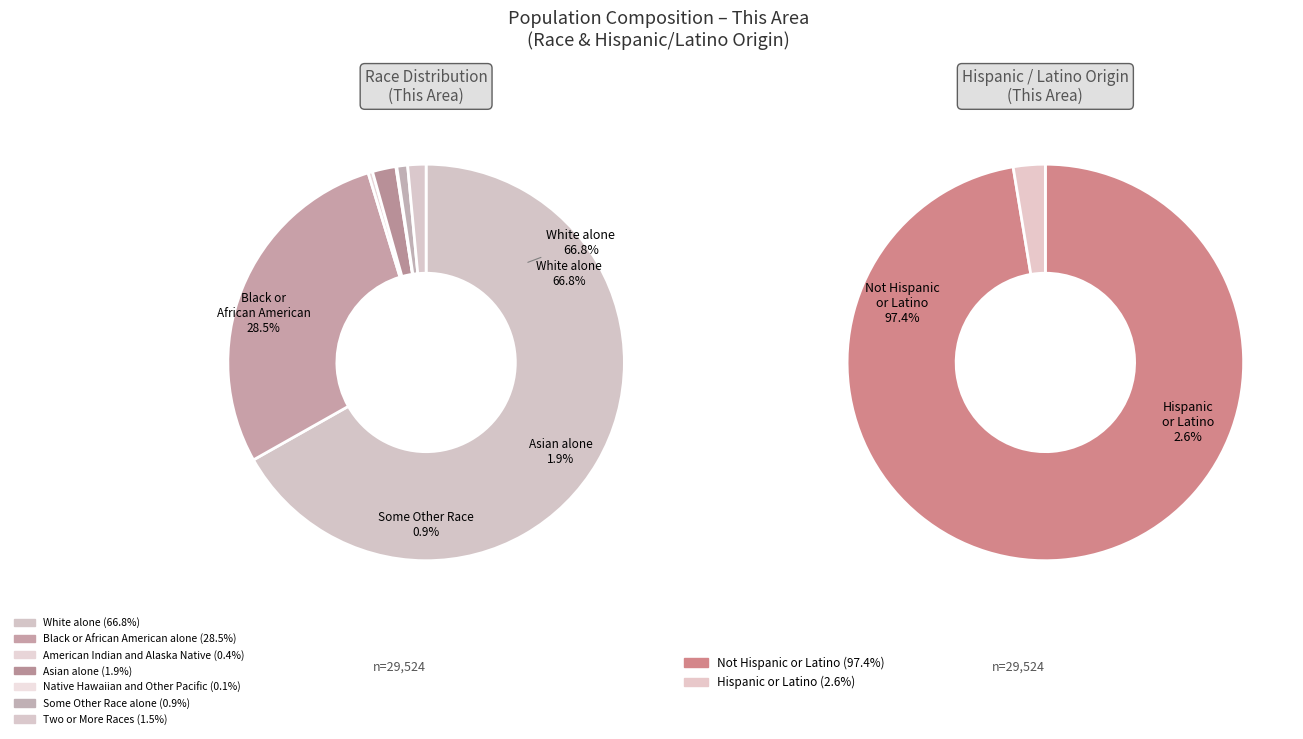

Approximately how many times larger is the value at Asian alone compared to Some Other Race alone?

2.2